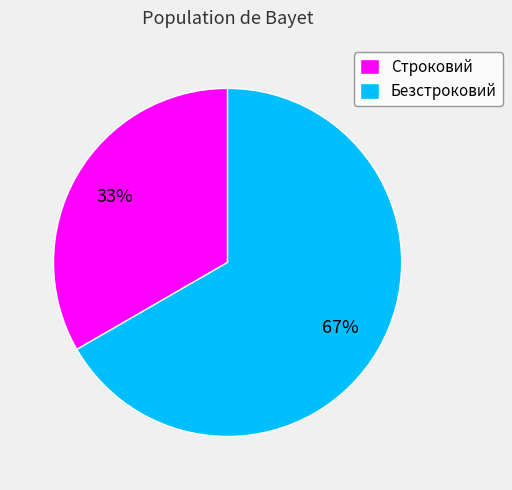

What percentage is the Безстроковий slice, to the nearest percent?

67%